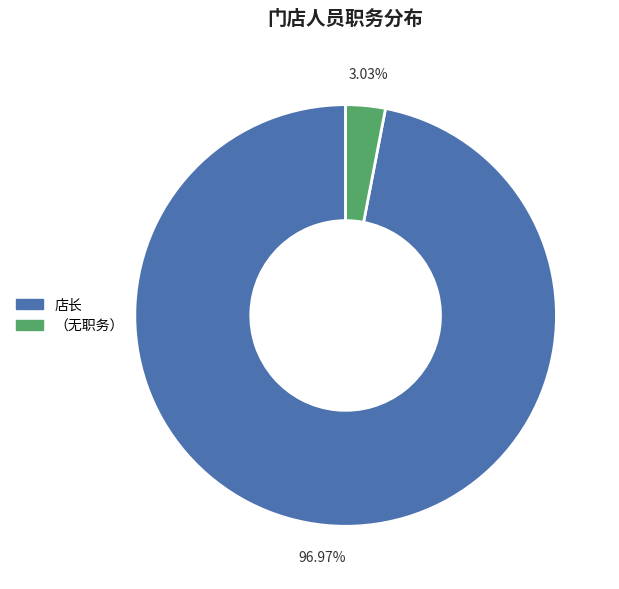

Is there a majority slice in this chart?

Yes